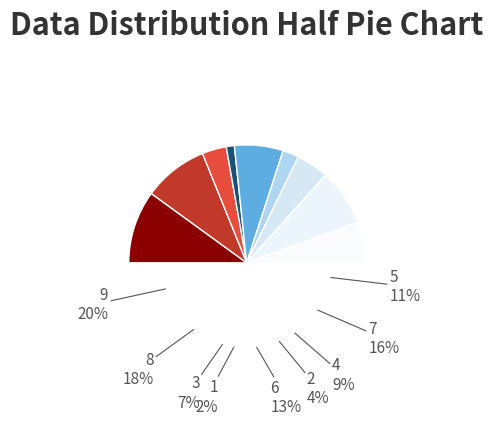

To the nearest percent, what percentage of the pie is 5?

11%